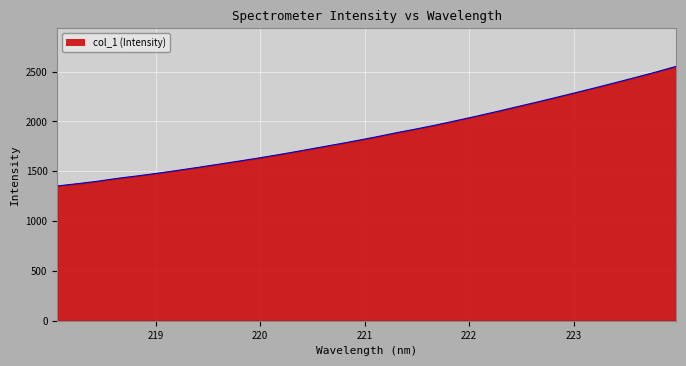

What is the average value?

1871.2